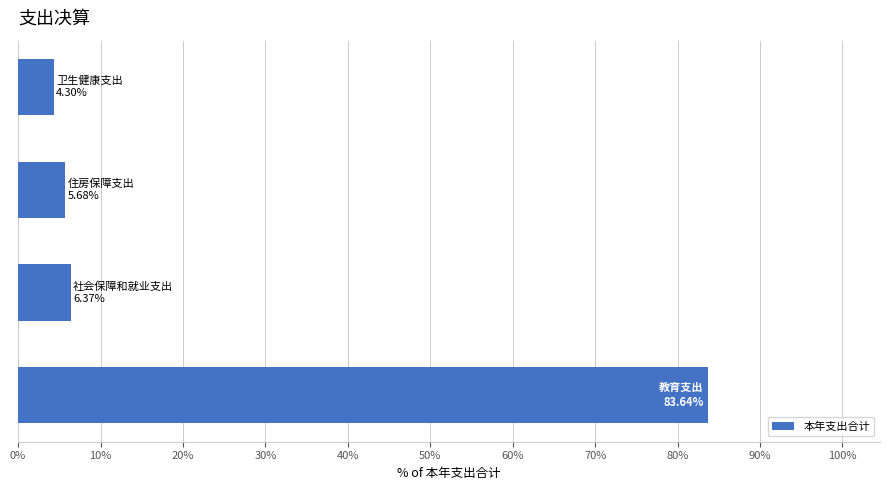

Does the chart contain any negative values?

No